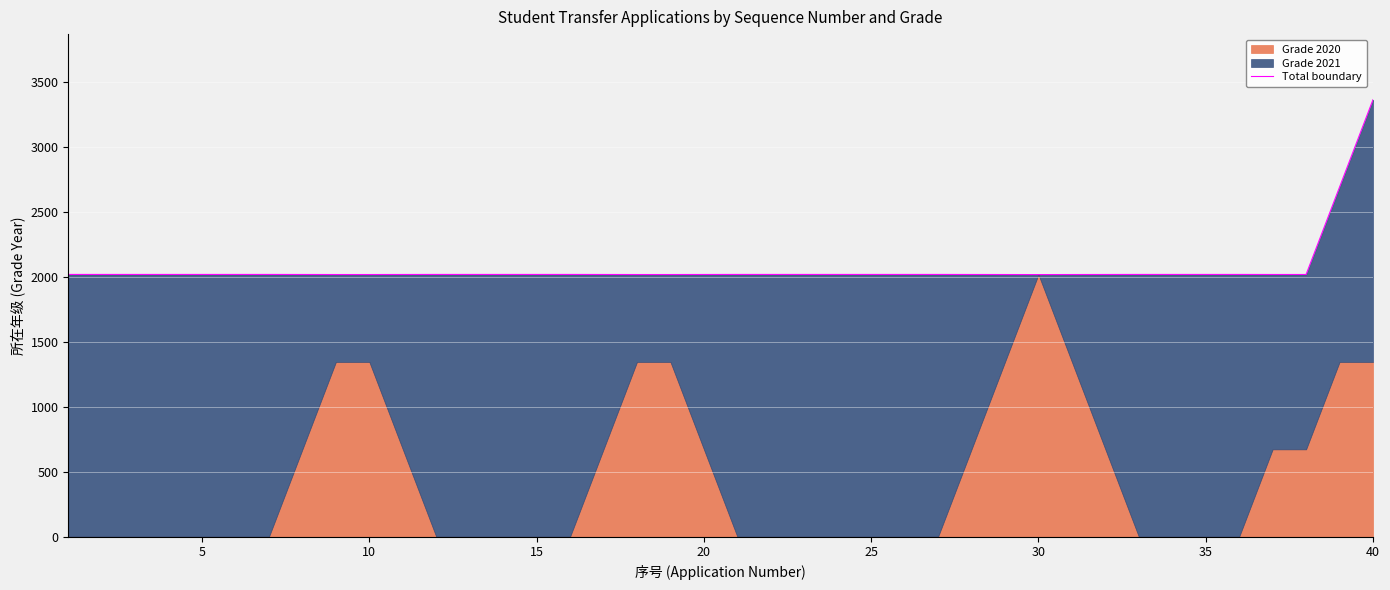

The chart shows a value of 3083.7 at 32. True or false?

False